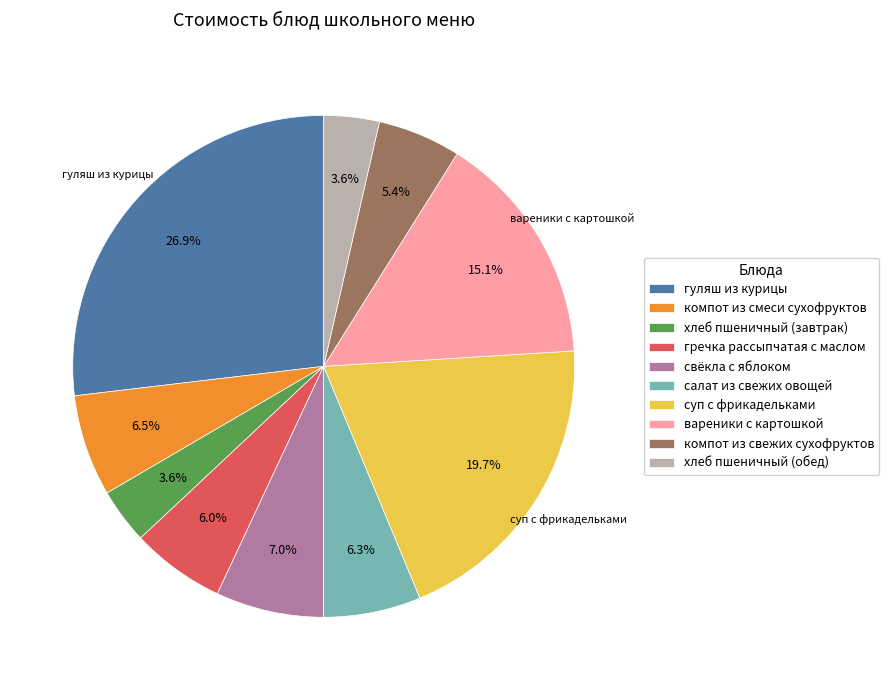

To the nearest percent, what is the difference between the largest and smallest slice percentages?

23%